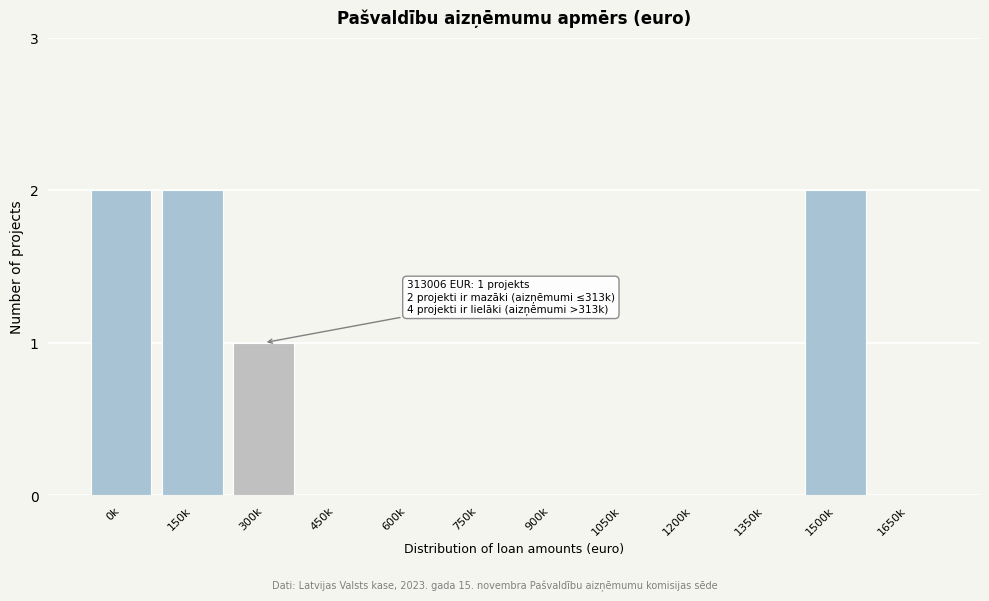

Reading left to right, transcribe all the data shown in this chart.

0k=2	150k=2	300k=1	450k=0	600k=0	750k=0	900k=0	1050k=0	1200k=0	1350k=0	1500k=2	1650k=0